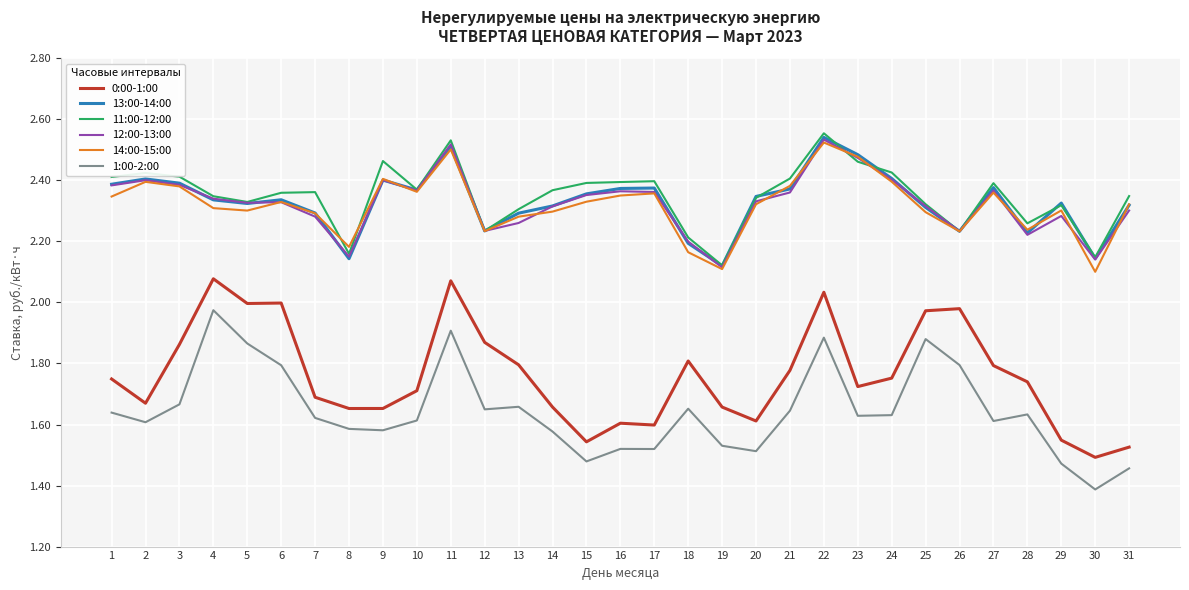

Where is 0:00-1:00 nearest to the value 1?

30